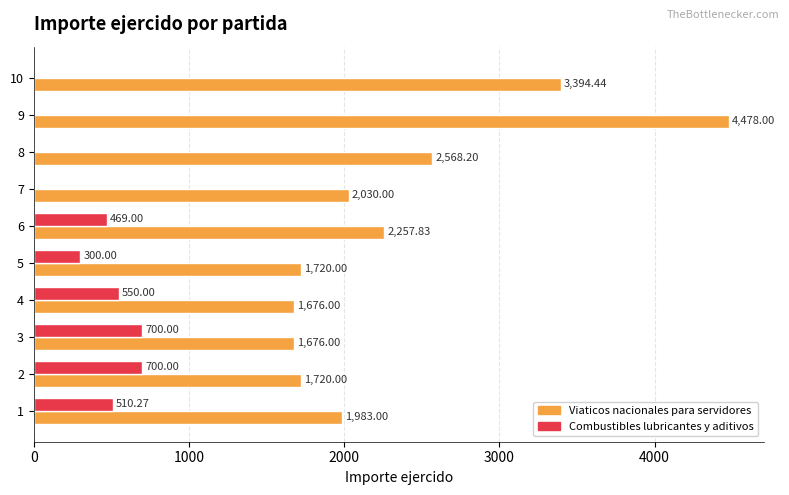

Count the number of data series in this chart.

2